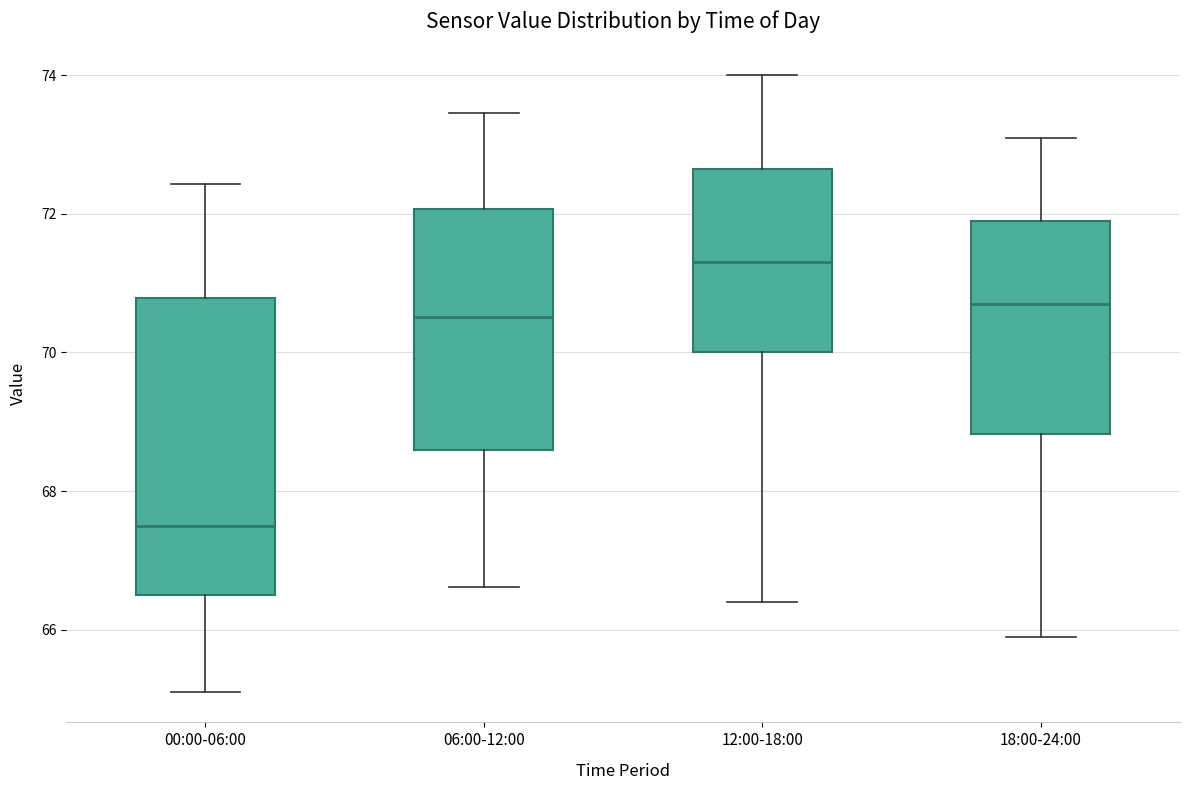

Which box's median line is the highest?

12:00-18:00